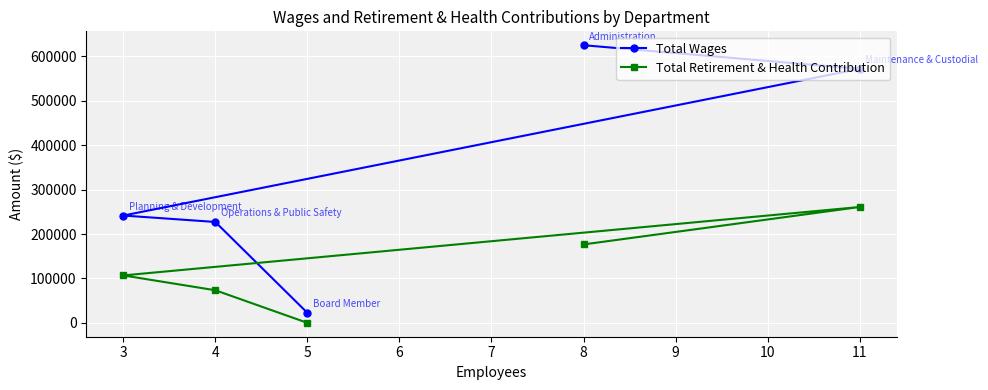

Which series has the largest total across all categories?

Total Wages